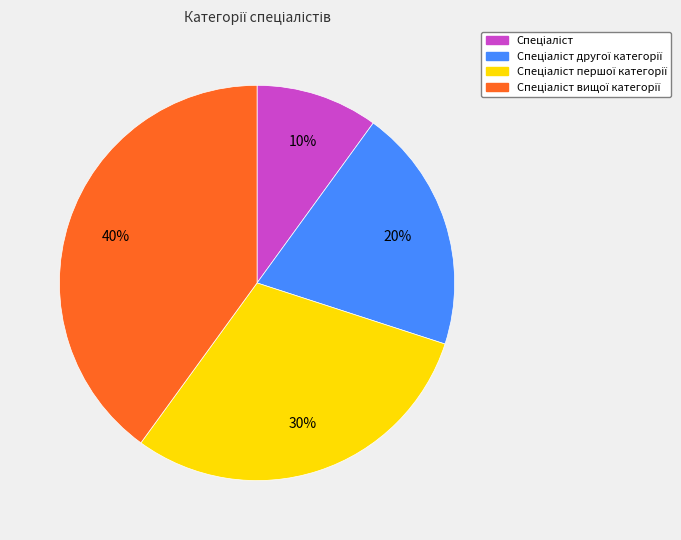

Is there any slice that represents more than half of the pie?

No